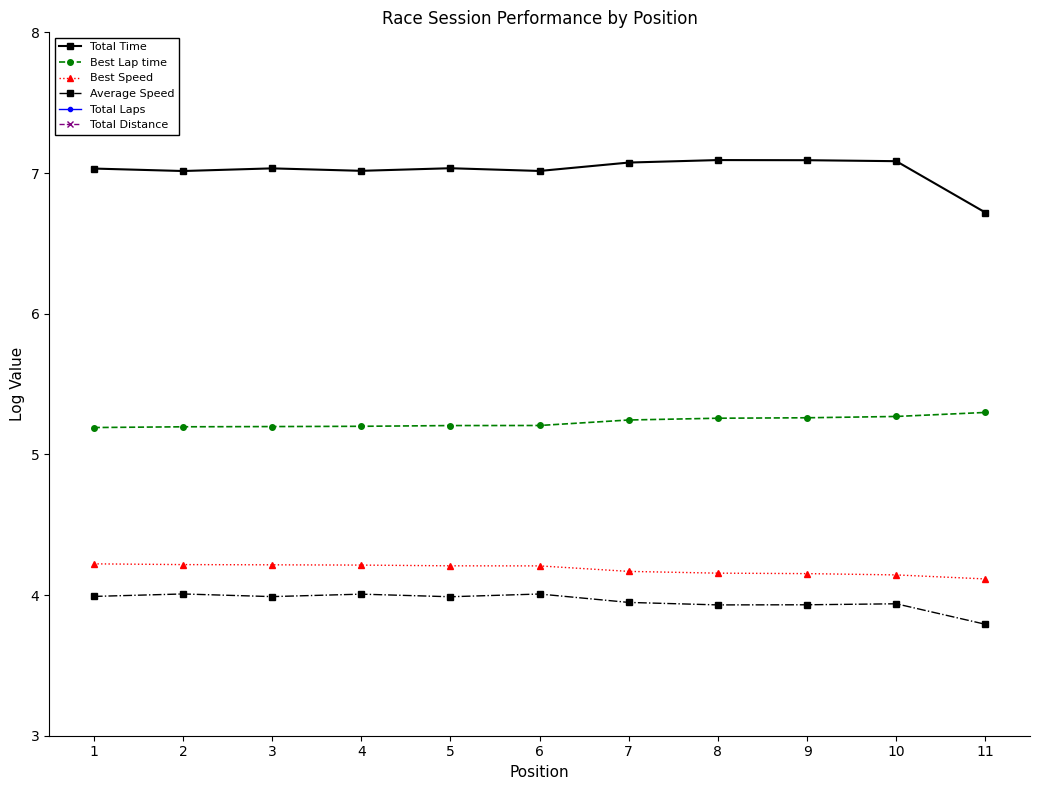

What is the maximum value shown in the chart?

7.1